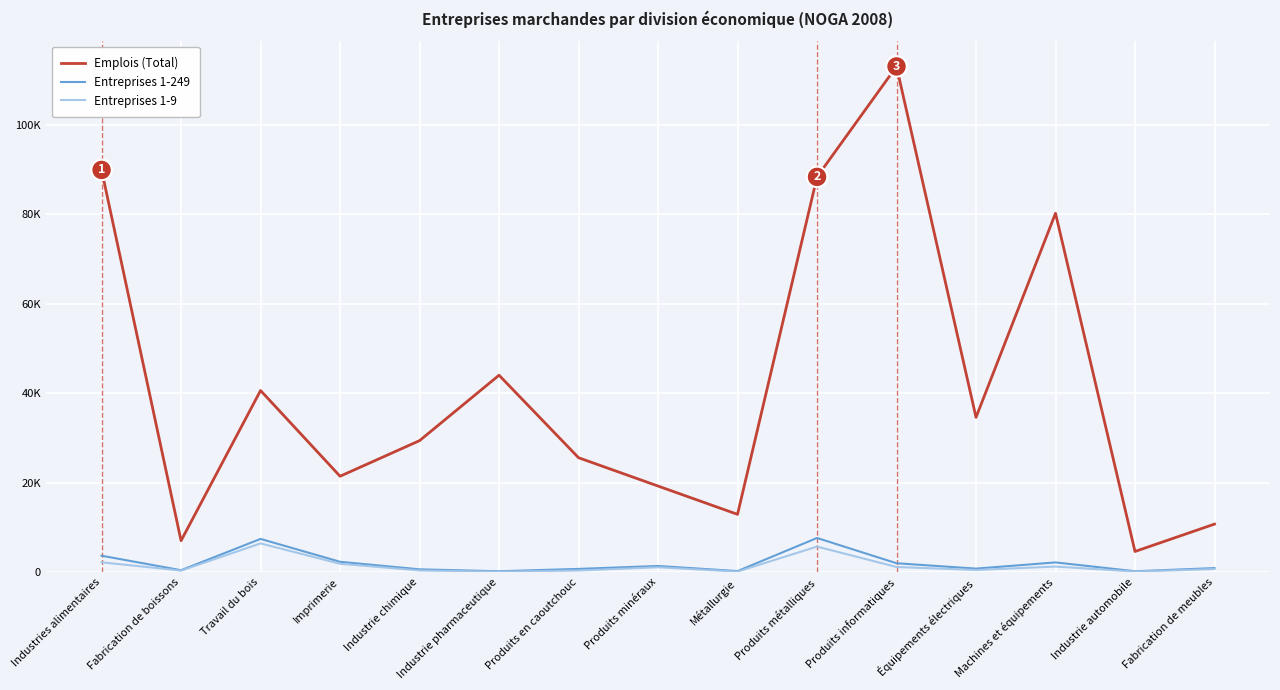

Does the chart have visible grid lines?

Yes